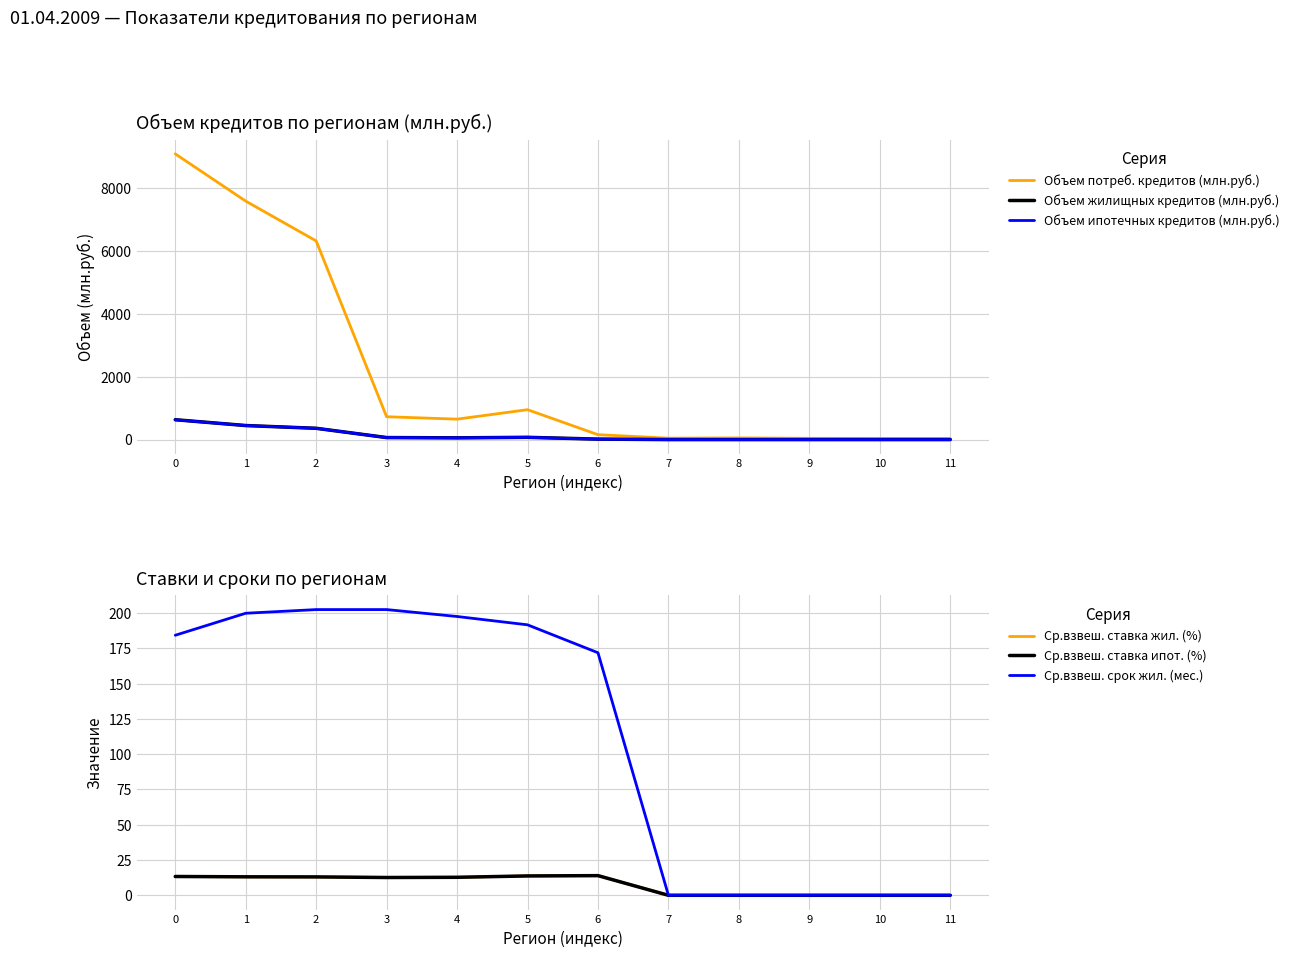

At which label is Ср.взвеш. ставка ипот. (%) closest to 6?

7